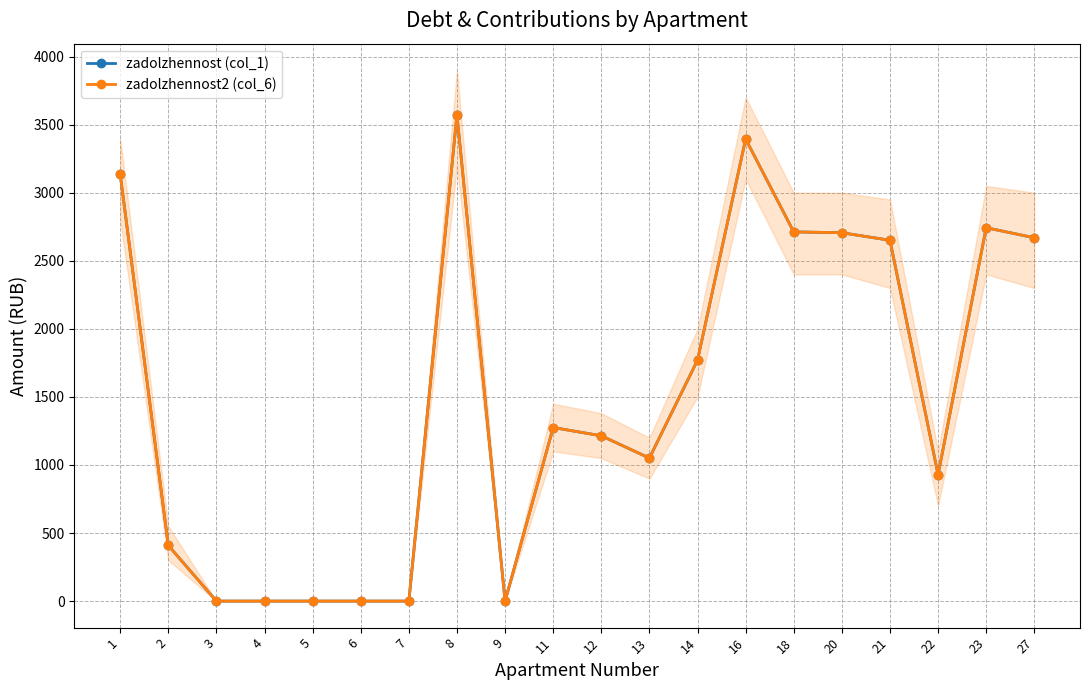

How many lines are shown in the chart?

2